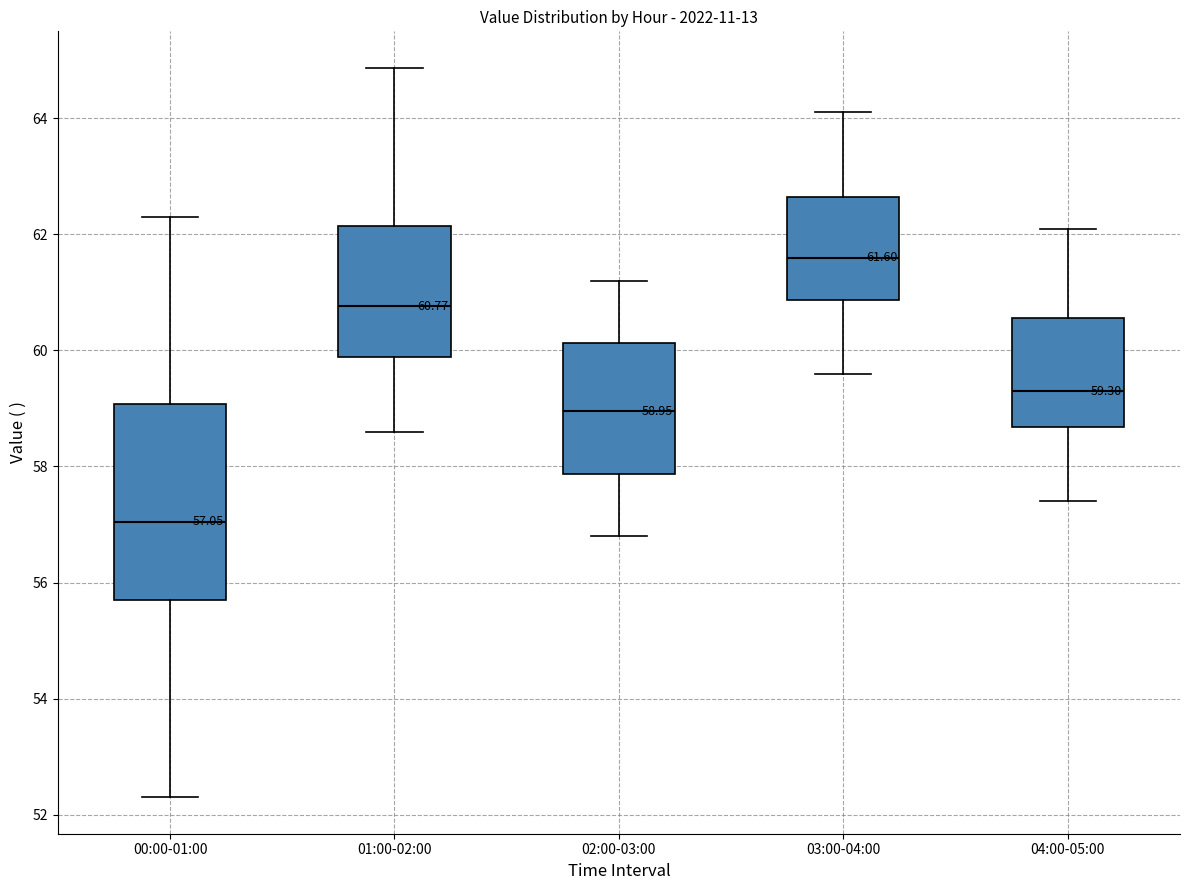

Which box's median line is the highest?

03:00-04:00